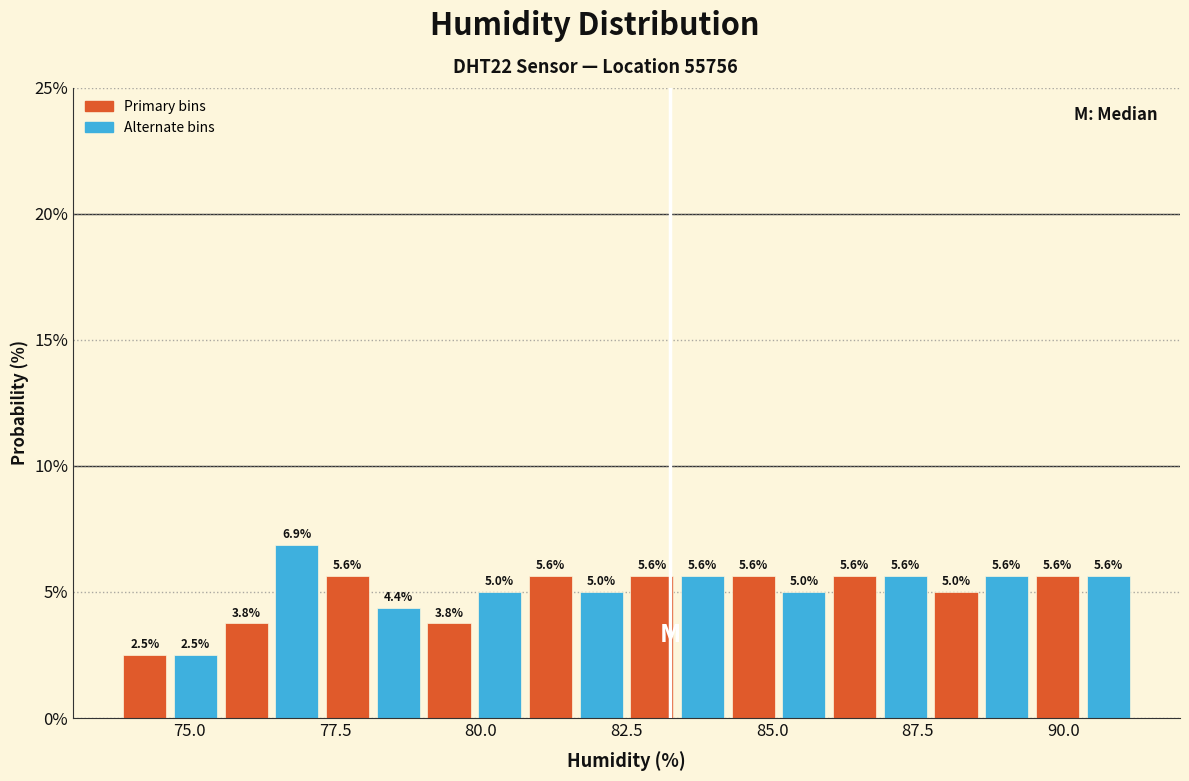

Read against the x-axis, roughly where is the centre of the tallest bar?

77.0